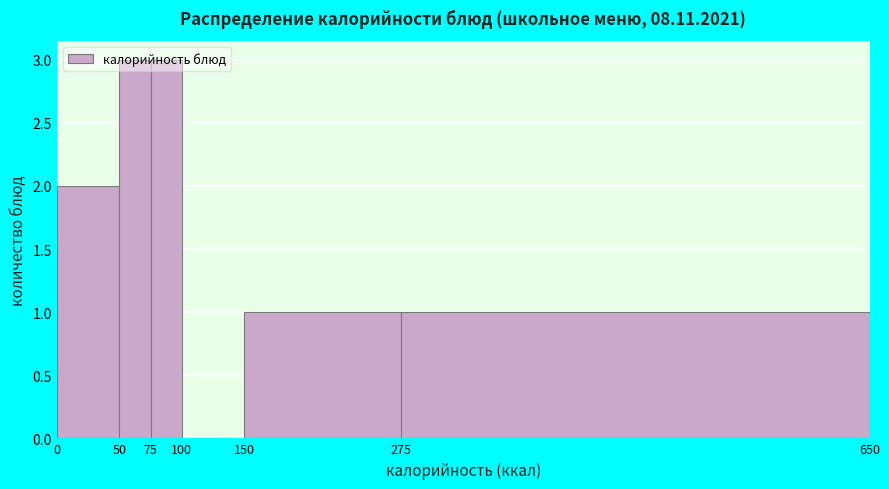

Reading left to right, list every bar in this chart as the range it spans on the x-axis followed by its height. The values are not printed on the chart, so give them approximately, as read against the axis.

0 to 50: 2
50 to 75: 3
75 to 100: 3
100 to 150: 0
150 to 275: 1
275 to 650: 1